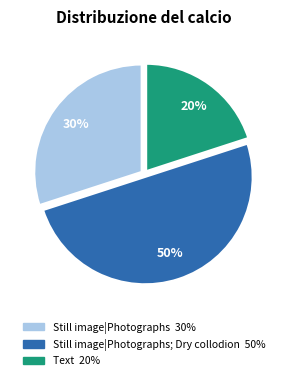

To the nearest percent, what is the average slice percentage?

33%